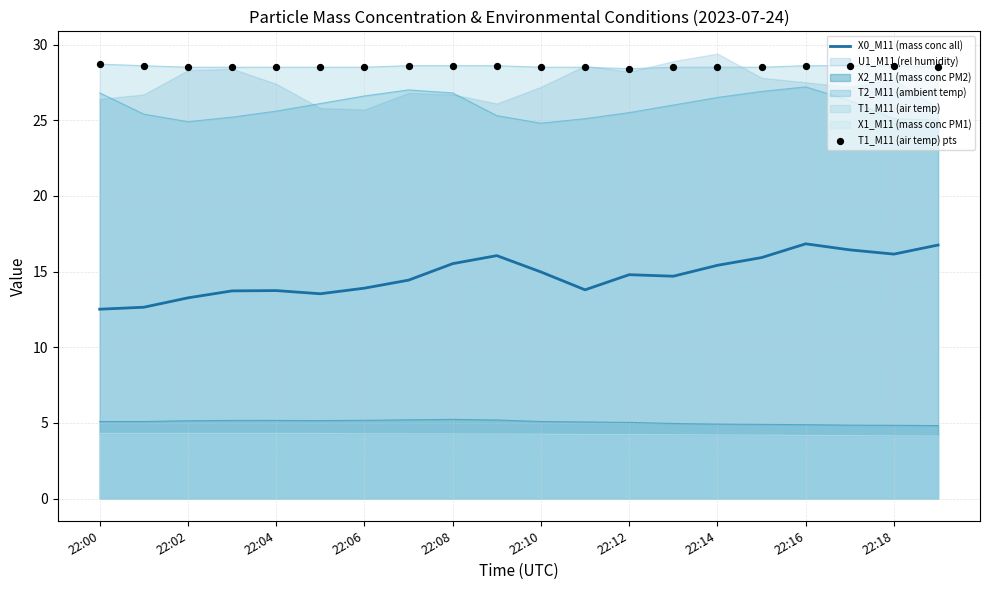

At how many categories does at least one series exceed 12?

20